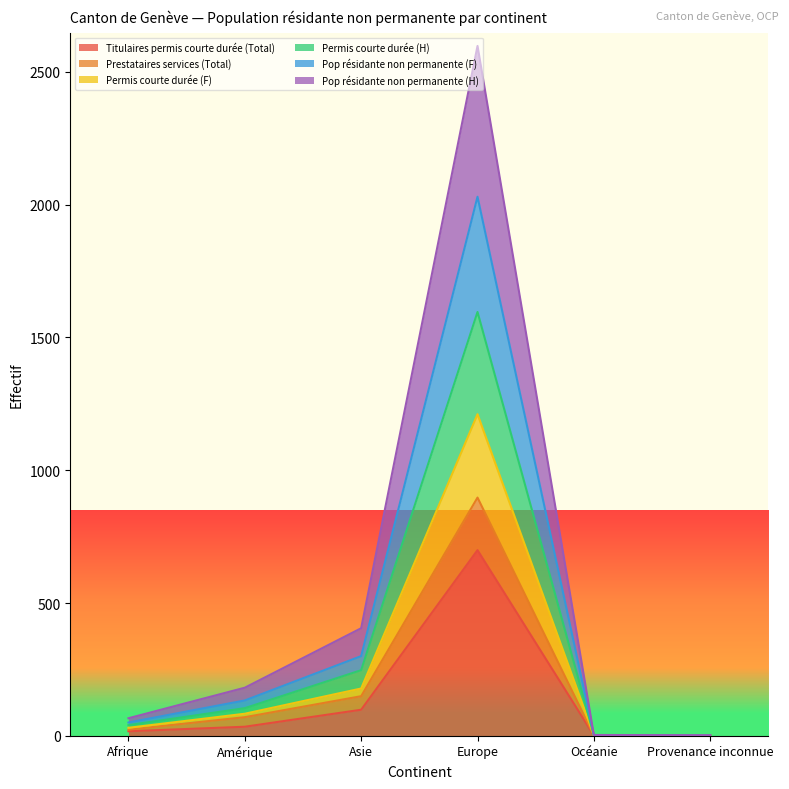

Between Europe and Océanie, which series saw the biggest shift?

Pop résidante non permanente (H)